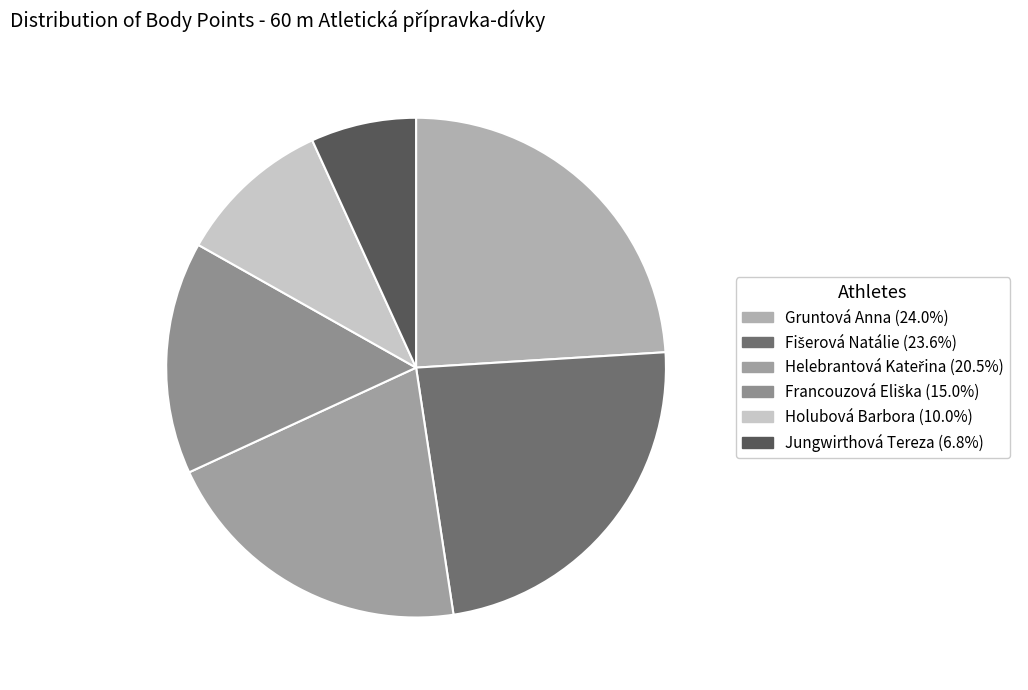

To the nearest percent, what is the average slice percentage?

17%